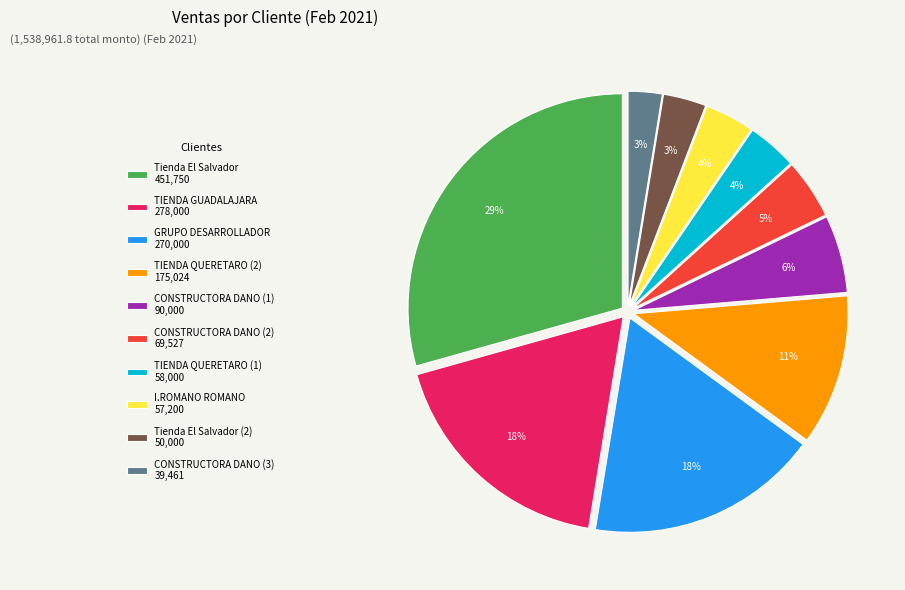

Between Tienda El Salvador 451,750 and I.ROMANO ROMANO 57,200, which is larger?

Tienda El Salvador 451,750